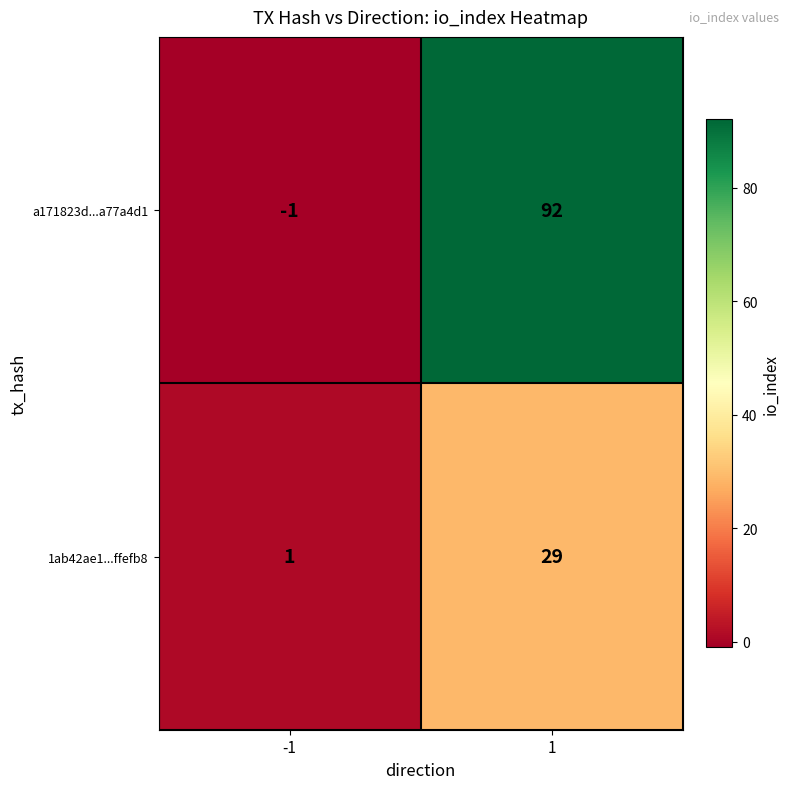

What is the maximum value for 1ab42ae1...ffefb8?

29